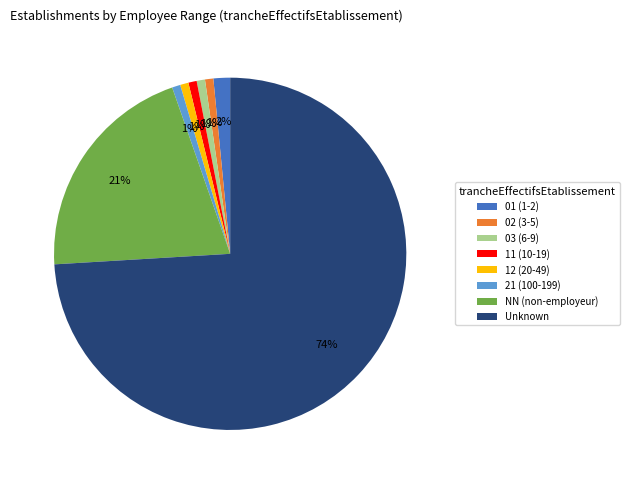

To the nearest percent, what is the combined percentage of 21 (100-199) and 12 (20-49)?

2%